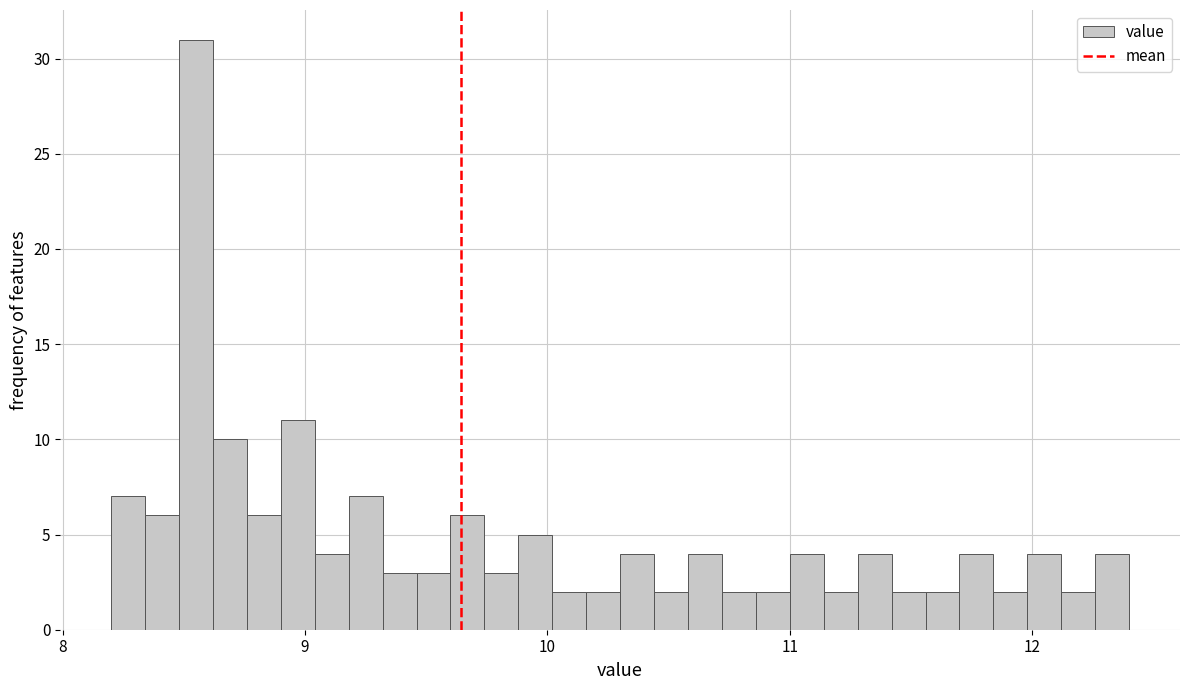

Read against the x-axis, roughly where is the centre of the tallest bar?

8.6